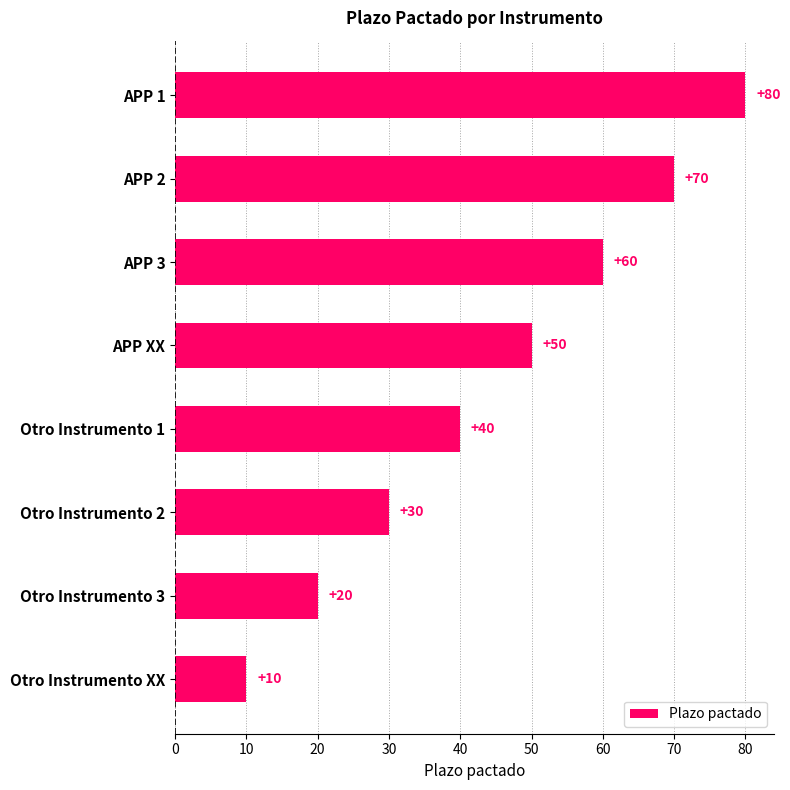

True or false: the data shows 60 at APP 3.

True